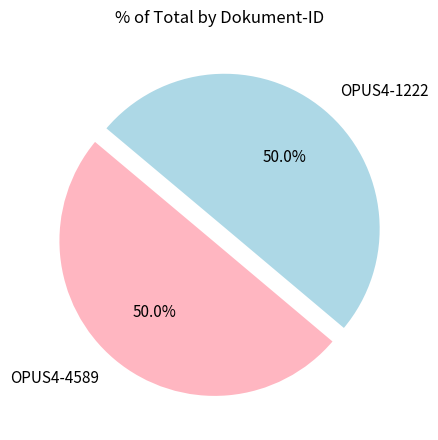

Count the number of slices in the pie.

2